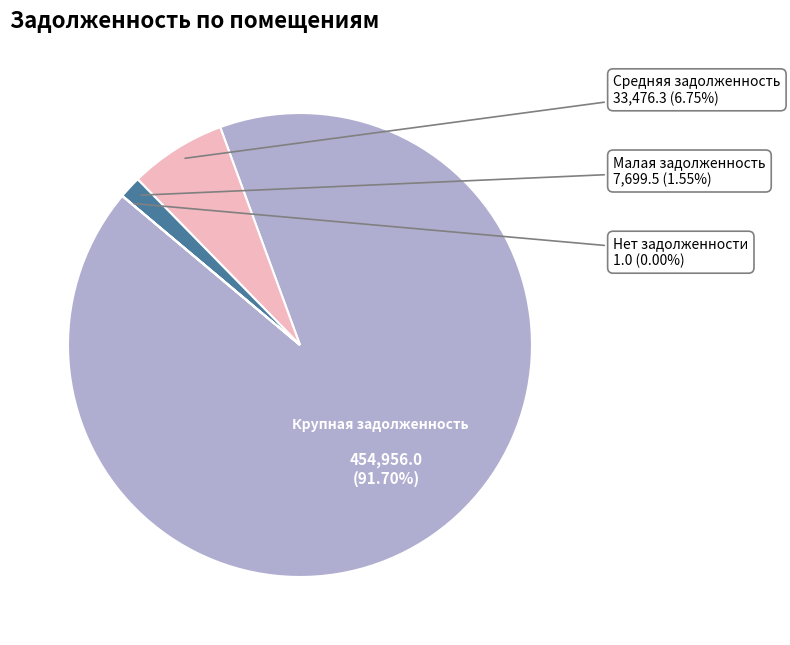

Is there any slice that represents more than half of the pie?

Yes